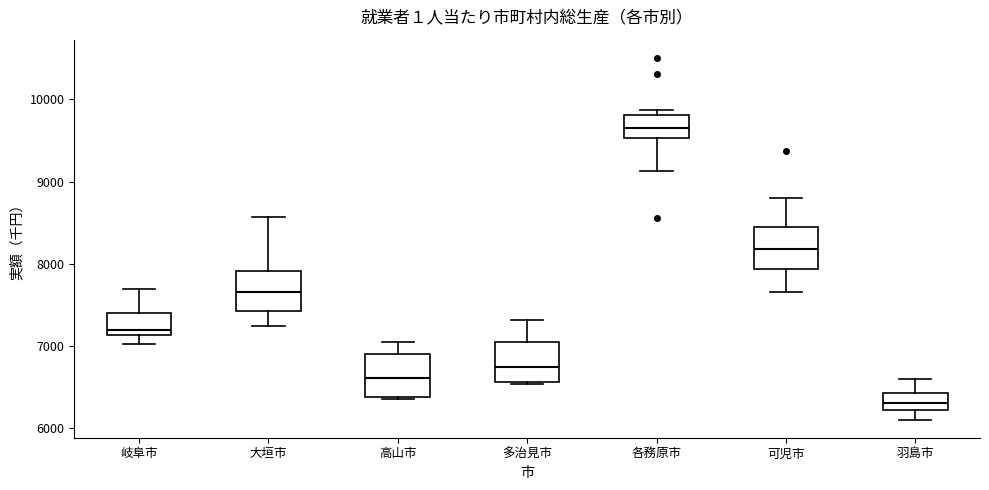

Where is the upper edge of the box for 大垣市 on the y-axis? The values are not printed on the chart, so give them approximately, as read against the axis.

7900